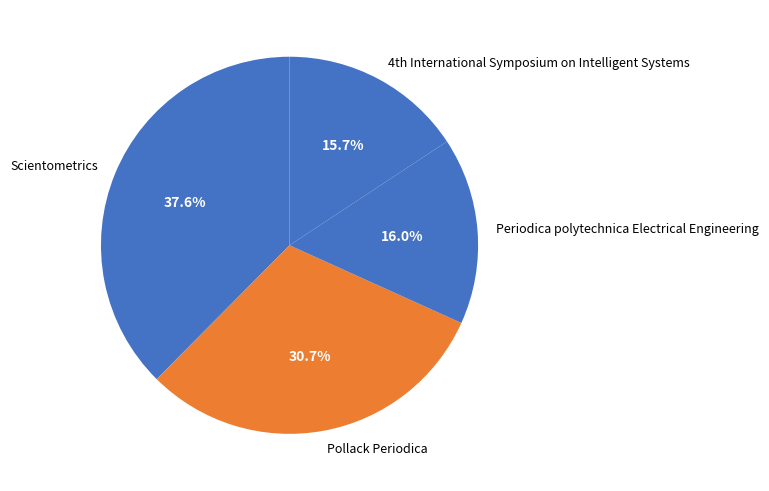

What percentage is NOT represented by Periodica polytechnica Electrical Engineering?

84.0%